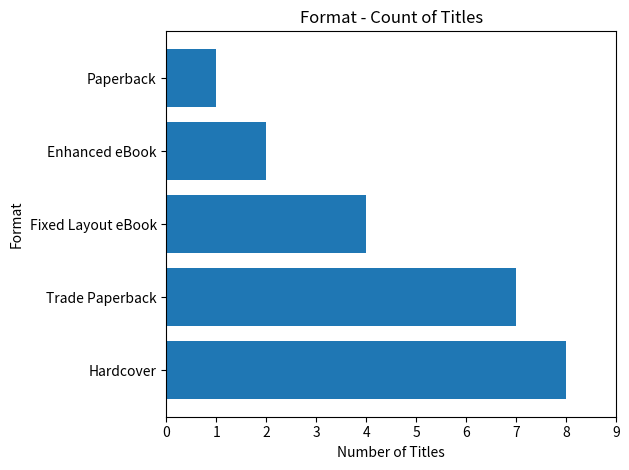

Does the chart contain stacked bars?

No